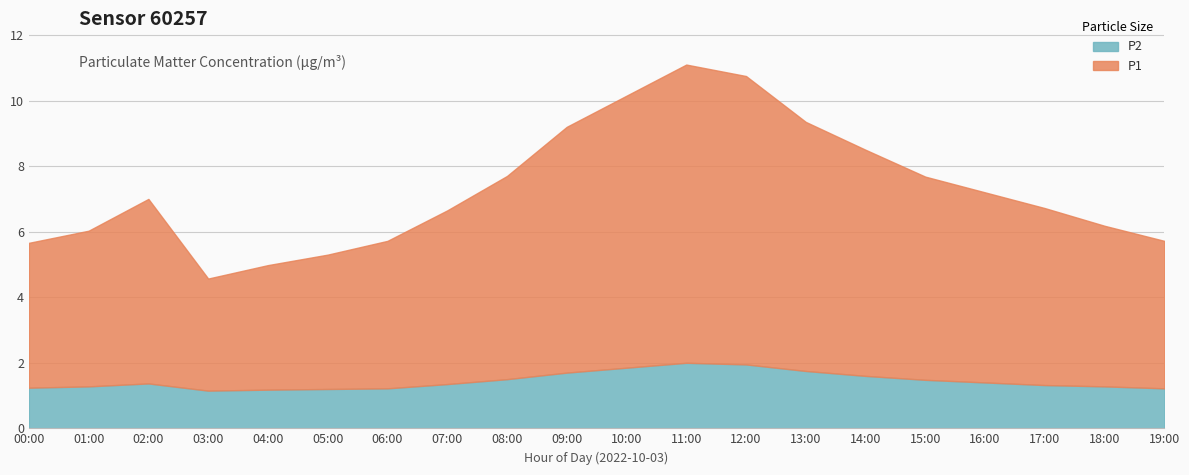

How many series are shown in this chart?

2